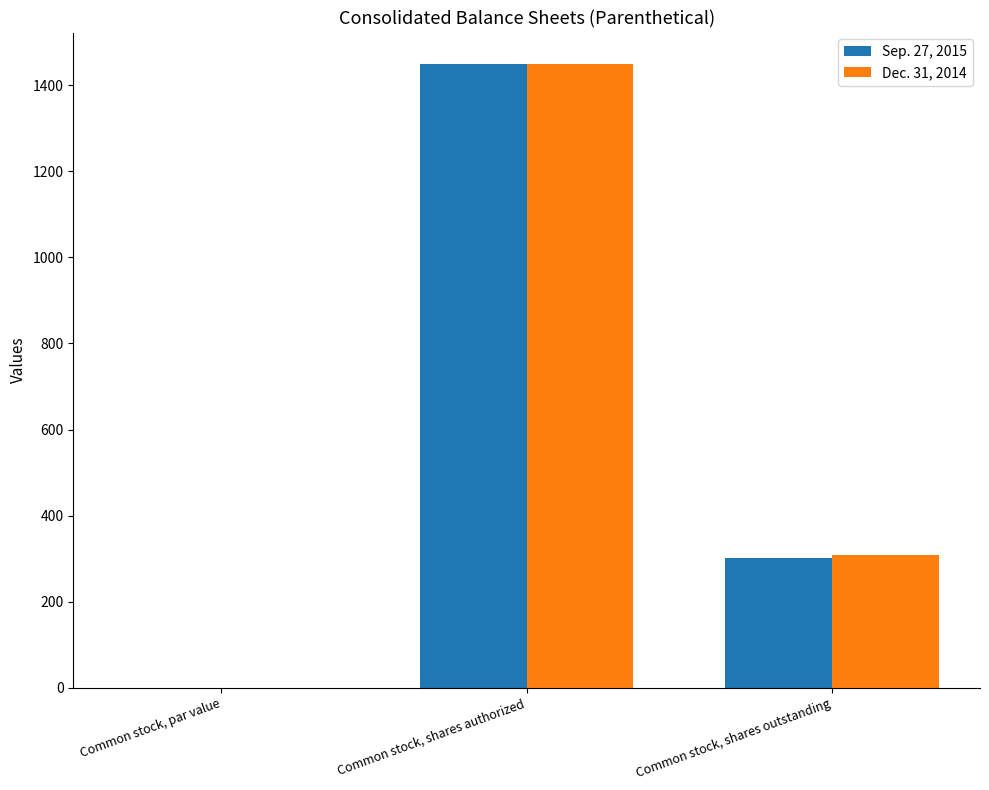

Is it true that Dec. 31, 2014 equals 1450.0 at Common stock, shares authorized?

True